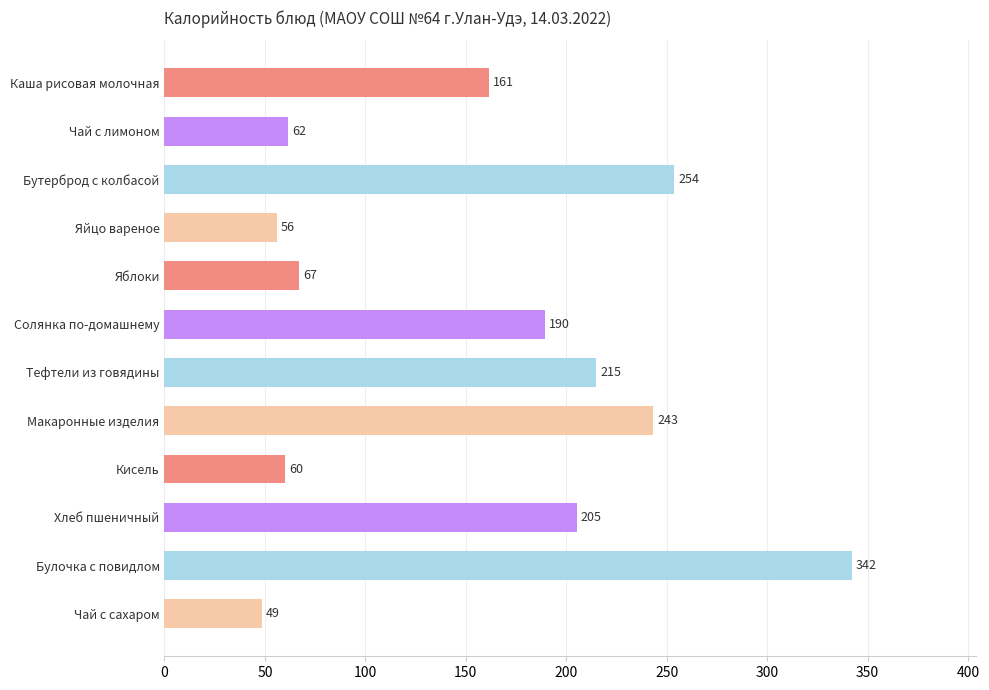

Which has a higher value, Булочка с повидлом or Макаронные изделия?

Булочка с повидлом